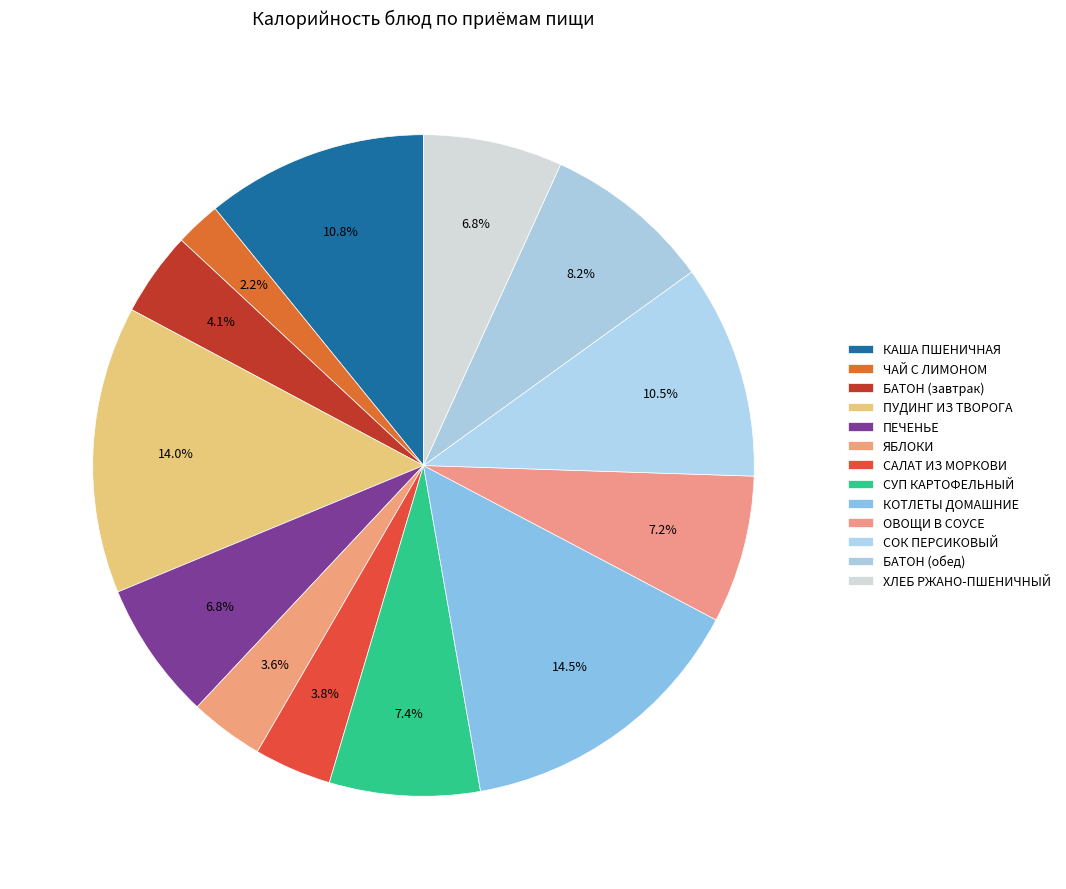

How many slices are in this pie chart?

13